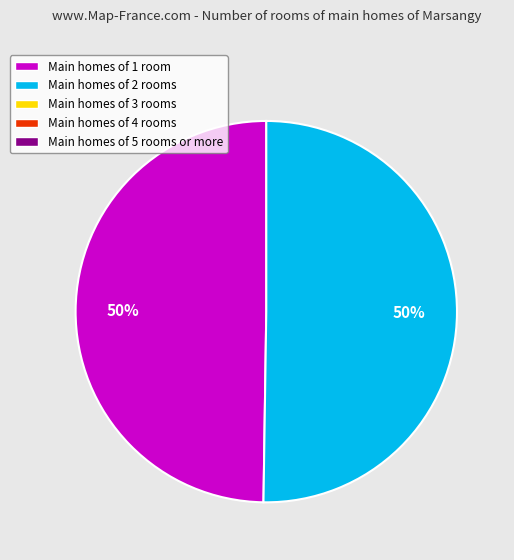

To the nearest percent, what is the average slice percentage?

50%